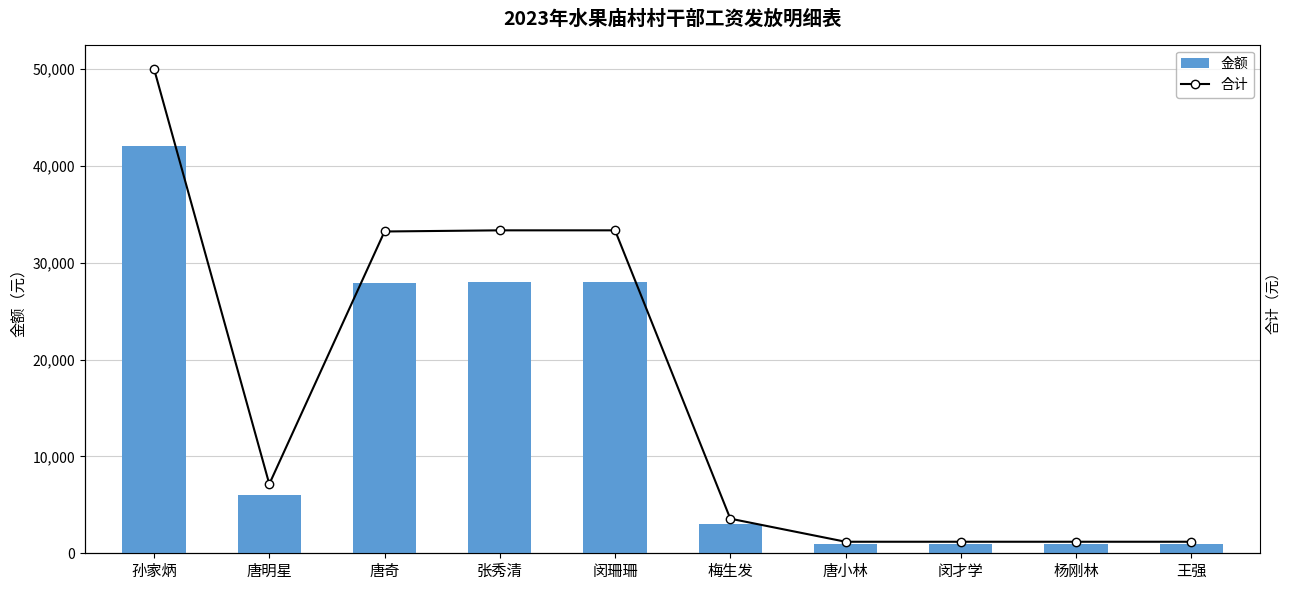

List the series in order of their peak value, lowest first.

金额, 合计